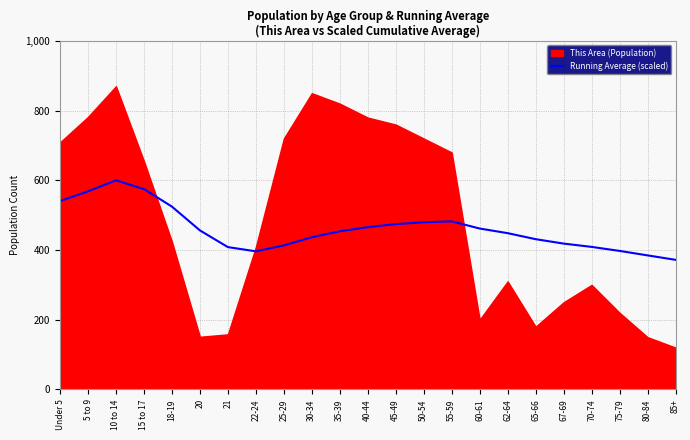

Does the chart display data point markers on the line(s)?

No